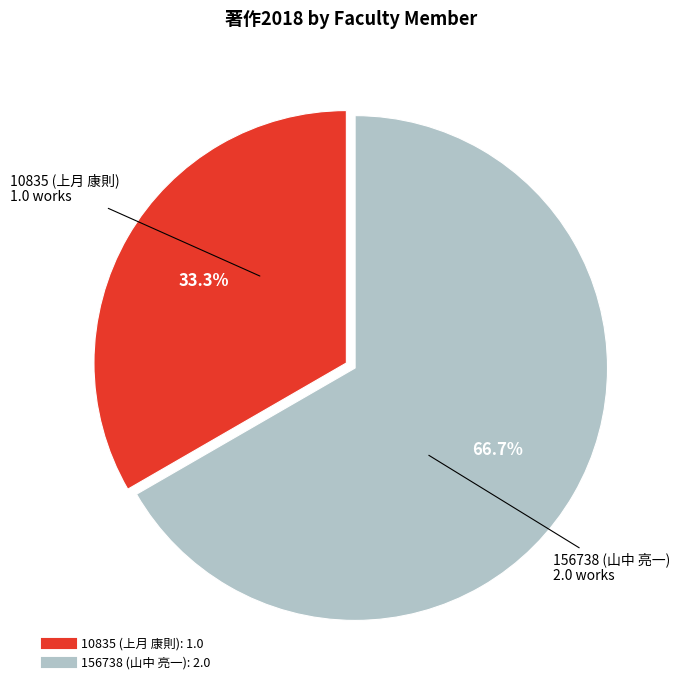

True or false: 156738 (山中 亮一) accounts for 67% of the total.

True